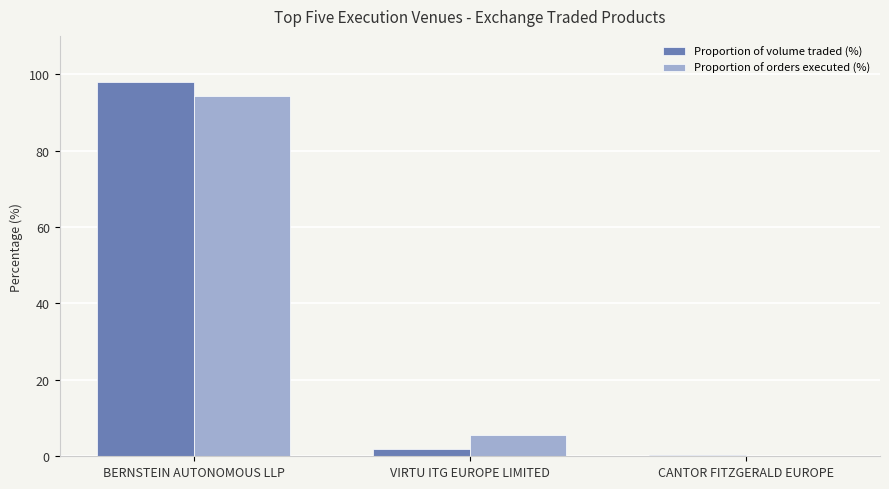

Reading right to left, transcribe all the data shown in this chart.

Proportion of volume traded (%): 0.3	1.8	97.9
Proportion of orders executed (%): 0.1	5.6	94.3